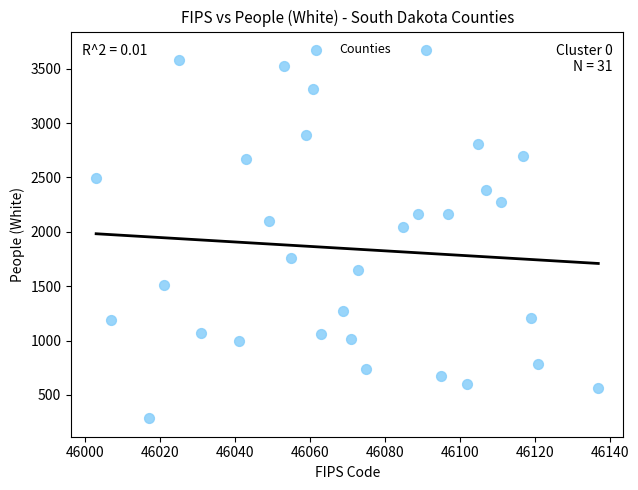

What is the range of X values (max minus min)?

134